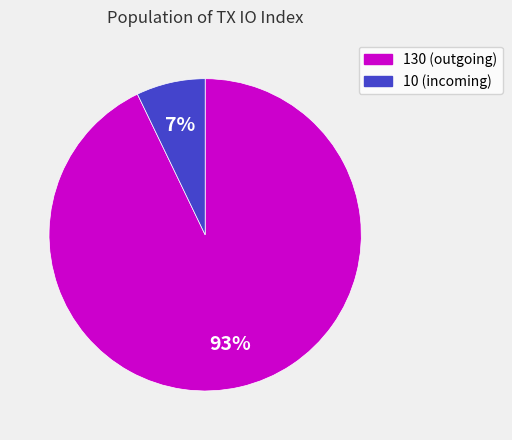

To the nearest percent, what is the average slice percentage?

50%